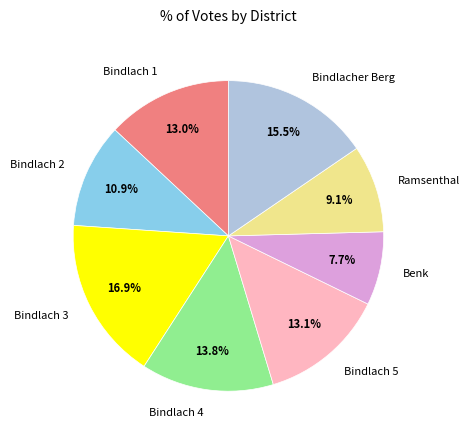

Count the number of slices in the pie.

8